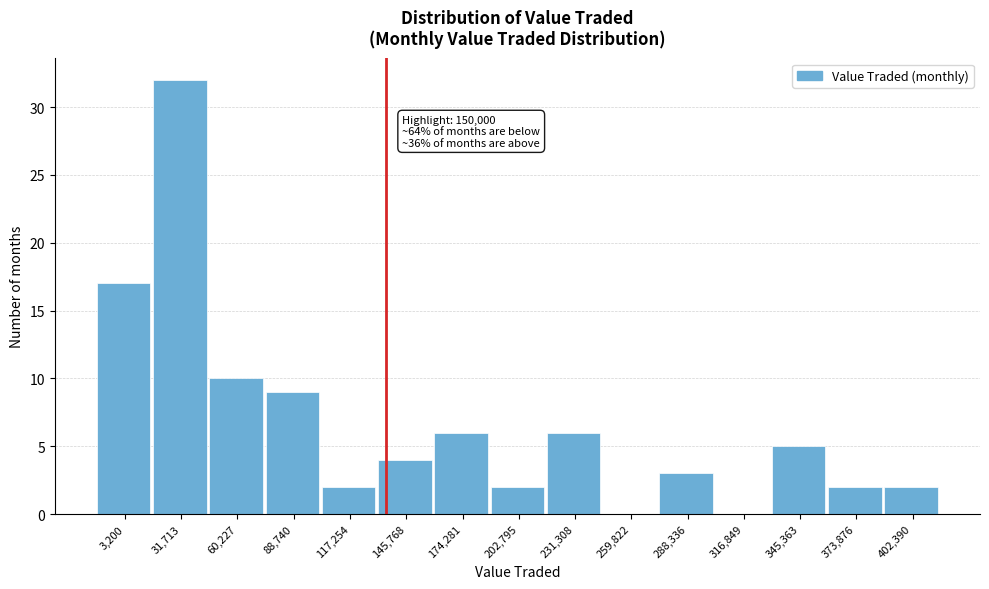

Reading right to left, extract all data points from this chart.

402,390=2	373,876=2	345,363=5	316,849=0	288,336=3	259,822=0	231,308=6	202,795=2	174,281=6	145,768=4	117,254=2	88,740=9	60,227=10	31,713=32	3,200=17